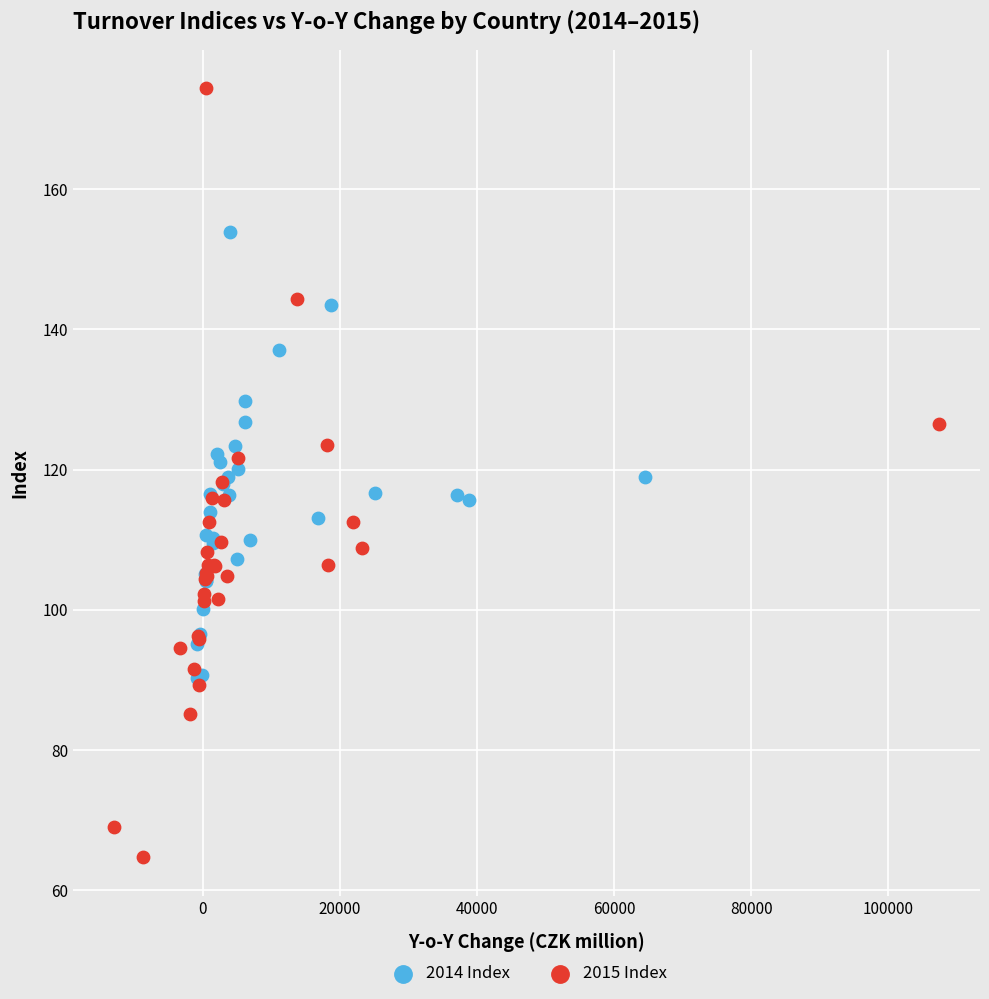

Which series reaches the minimum Y coordinate?

2015 Index